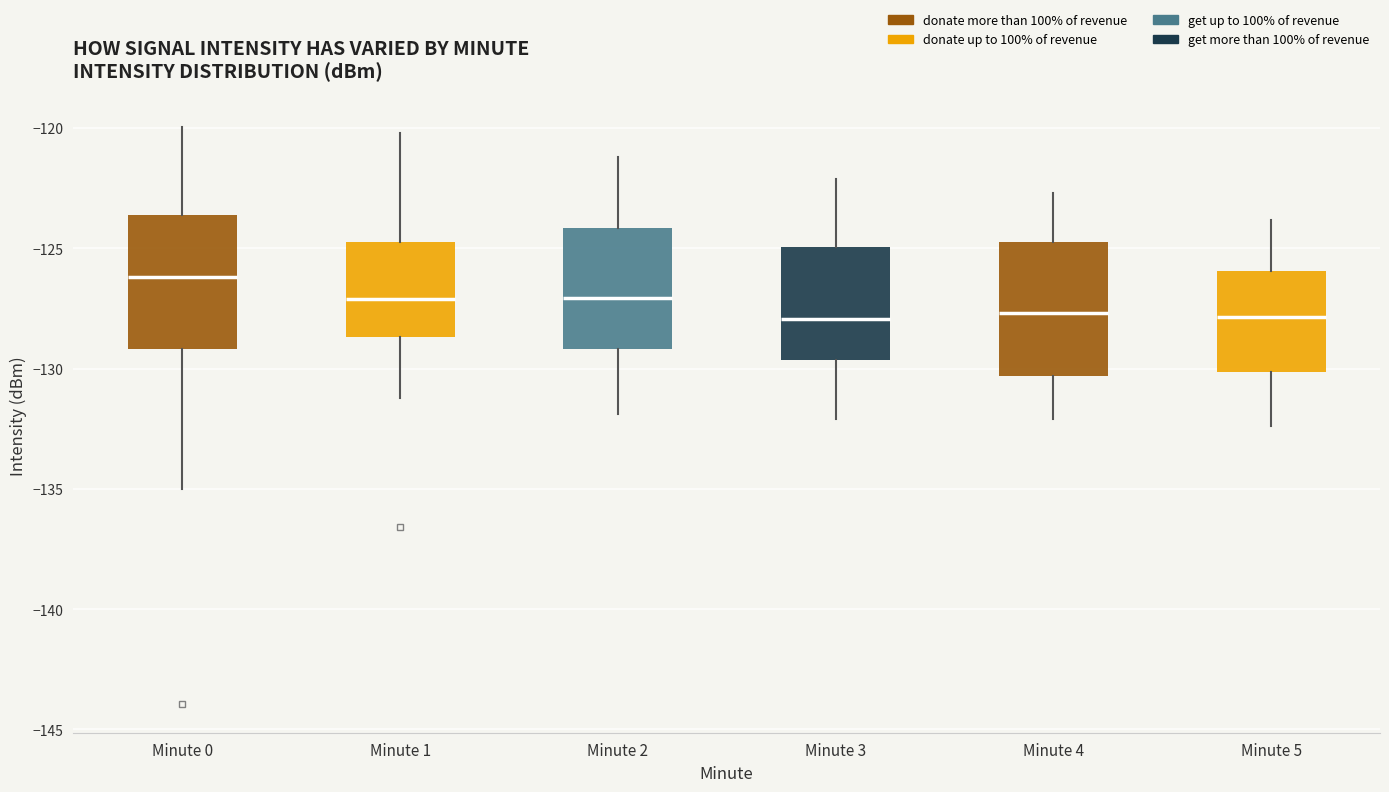

Reading left to right, read every box against the y-axis: the position of its median line, the range the box covers, and the ends of its whiskers. The values are not printed on the chart, so give them approximately, as read against the axis.

Minute 0: median -126.0, box -129.0 to -123.5, whiskers -135.0 to -120.0
Minute 1: median -127.0, box -128.5 to -124.5, whiskers -131.0 to -120.0
Minute 2: median -127.0, box -129.0 to -124.0, whiskers -132.0 to -121.0
Minute 3: median -128.0, box -129.5 to -125.0, whiskers -132.0 to -122.0
Minute 4: median -127.5, box -130.5 to -124.5, whiskers -132.0 to -122.5
Minute 5: median -128.0, box -130.0 to -126.0, whiskers -132.5 to -124.0